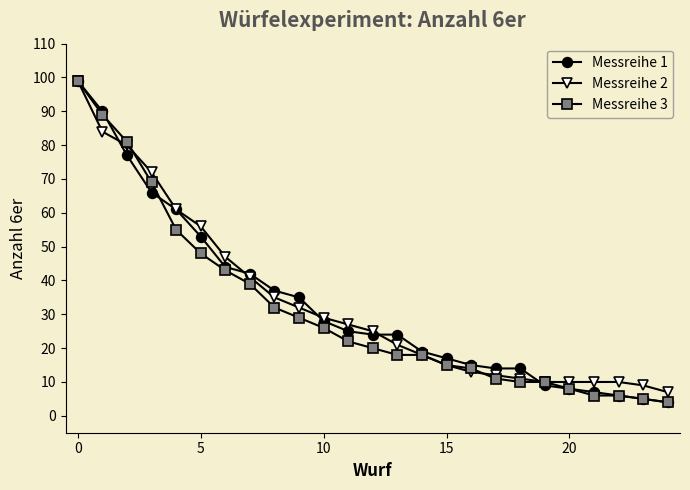

What is the difference between the maximum and minimum values in the Messreihe 3 series?

95